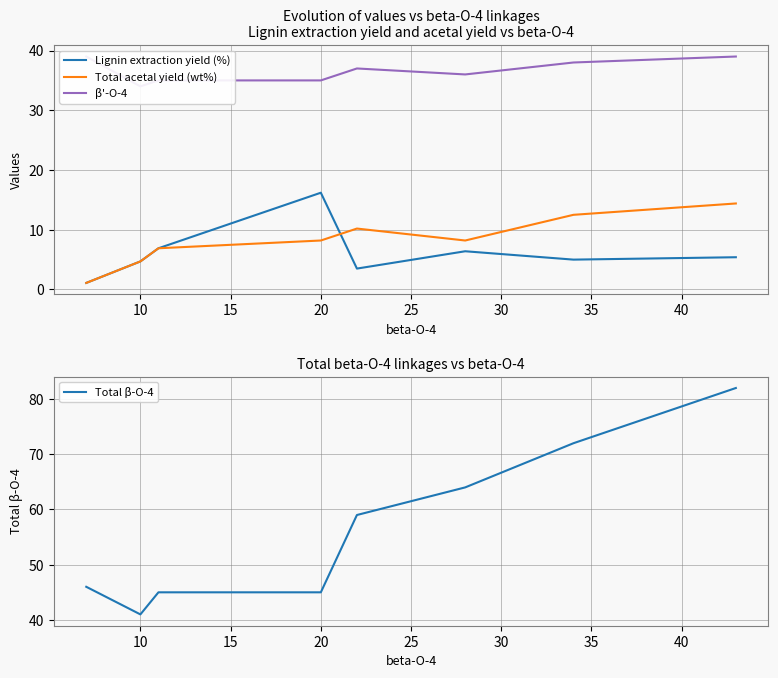

How many β'-O-4 values are between 35 and 39?

7